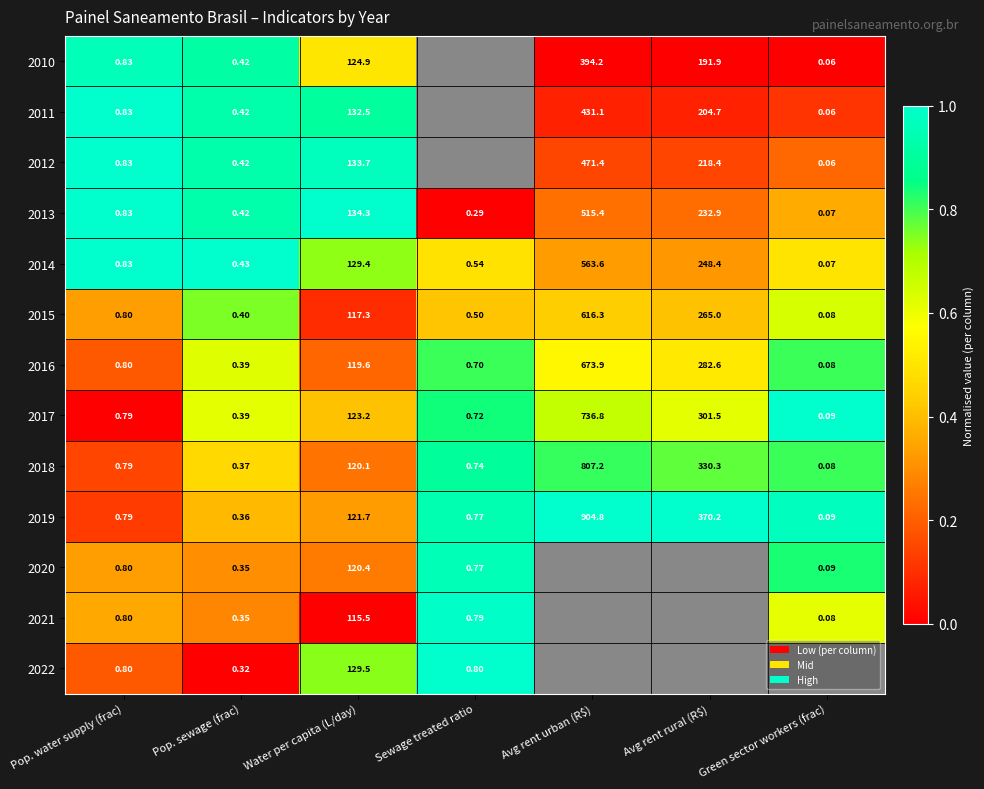

Which category has the lowest value in the 2014 series?

Green sector workers (frac)